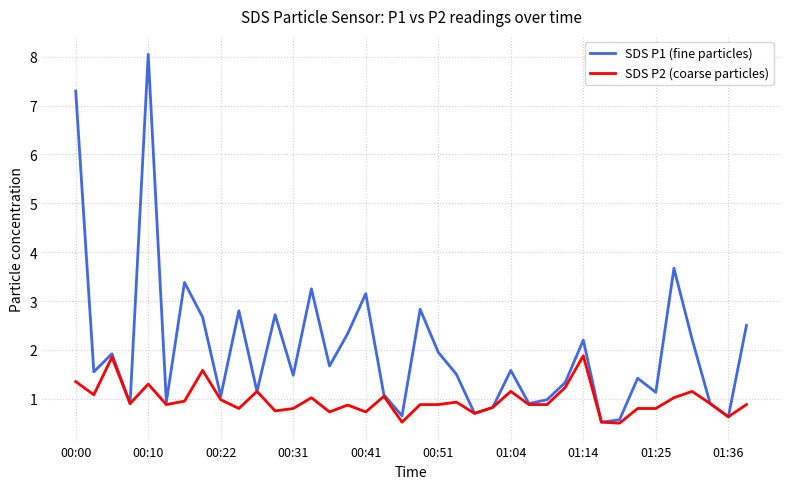

How many lines are shown in the chart?

2